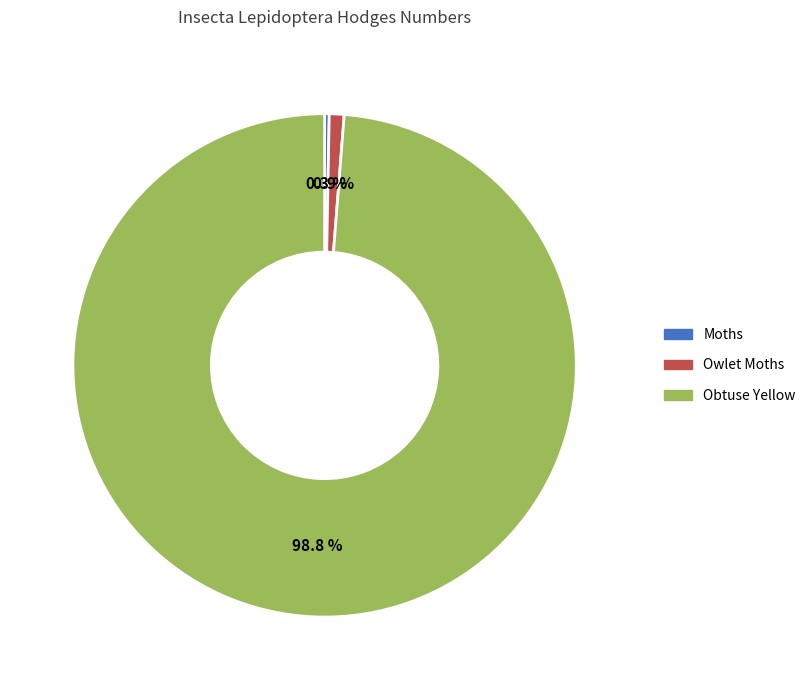

Rank the categories by value from highest to lowest.

Obtuse Yellow, Owlet Moths, Moths